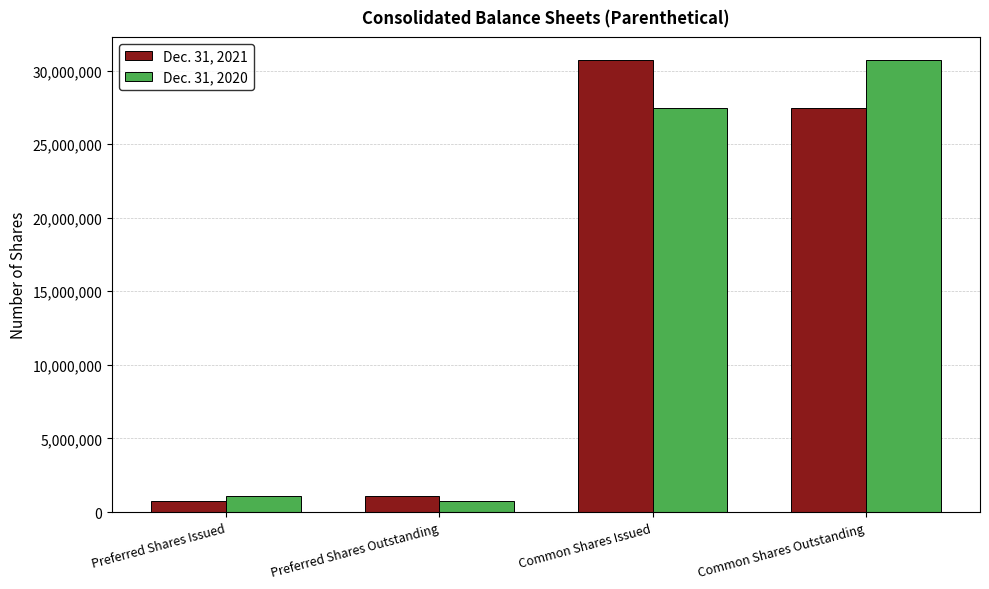

Which series changed the most between Preferred Shares Outstanding and Common Shares Outstanding?

Dec. 31, 2020